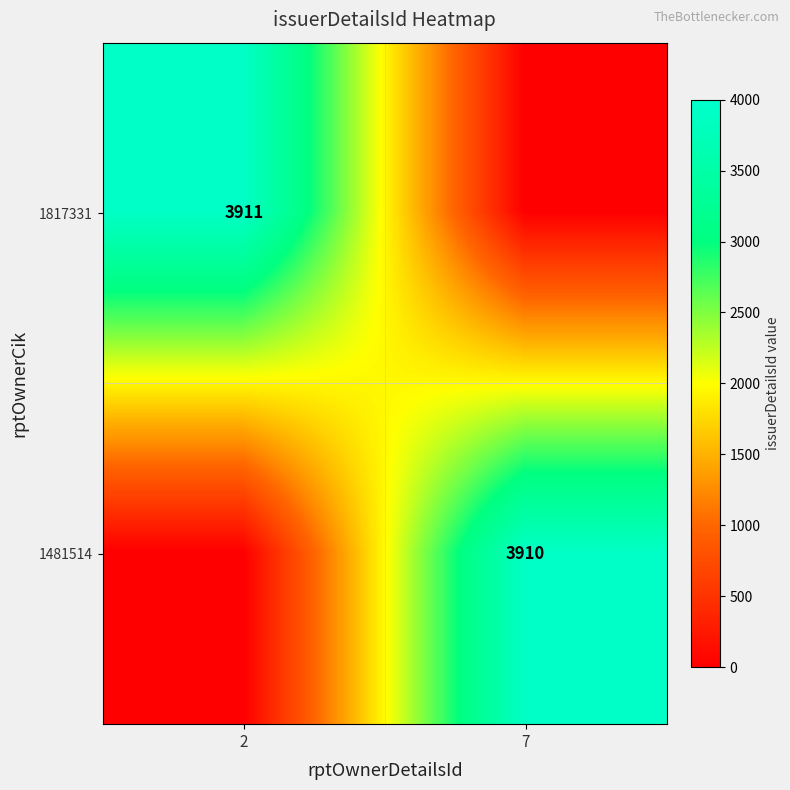

The 1817331 series shows 1961 at 2. True or false?

False